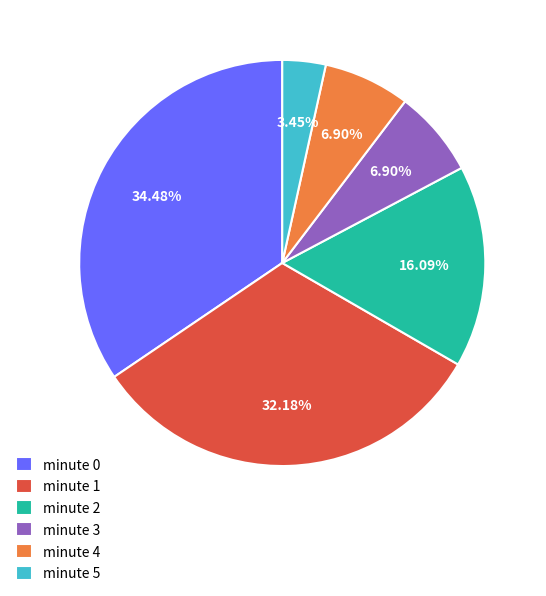

The minute 2 slice represents 16% of the pie. True or false?

True